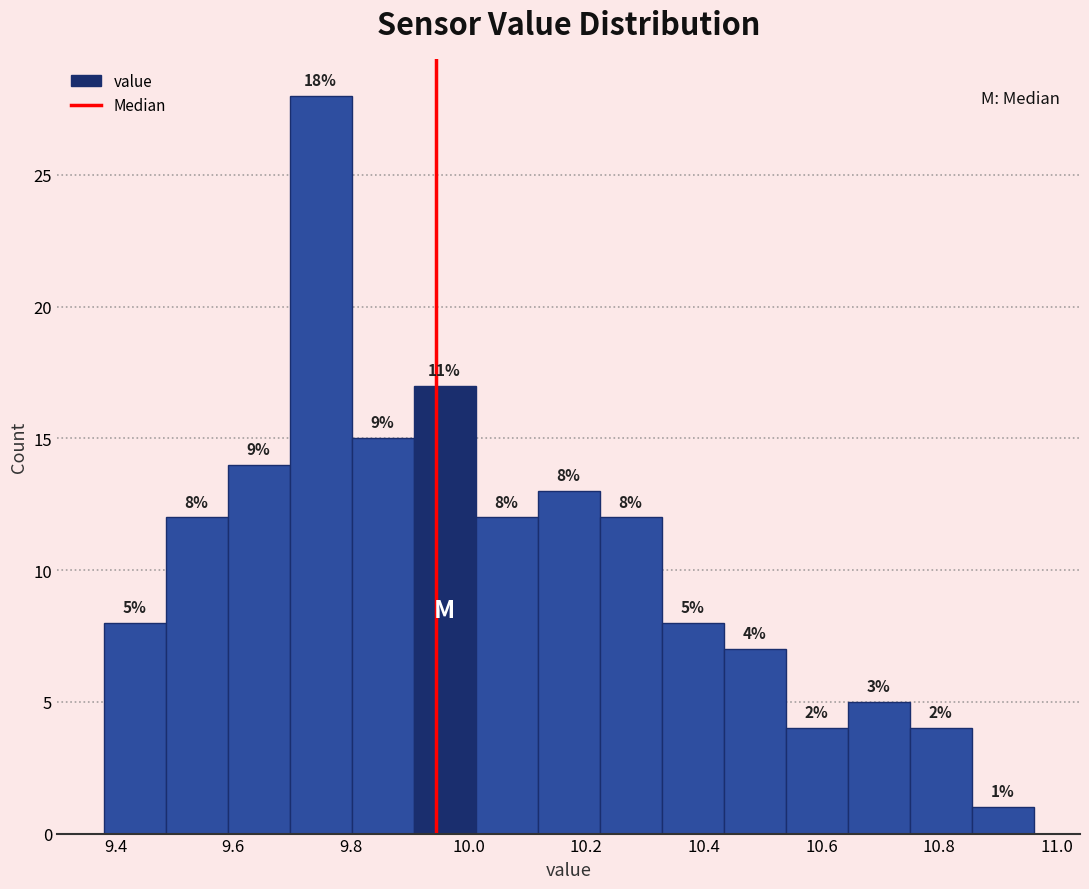

Over which range of the x-axis is the bar tallest?

9.70 to 9.80